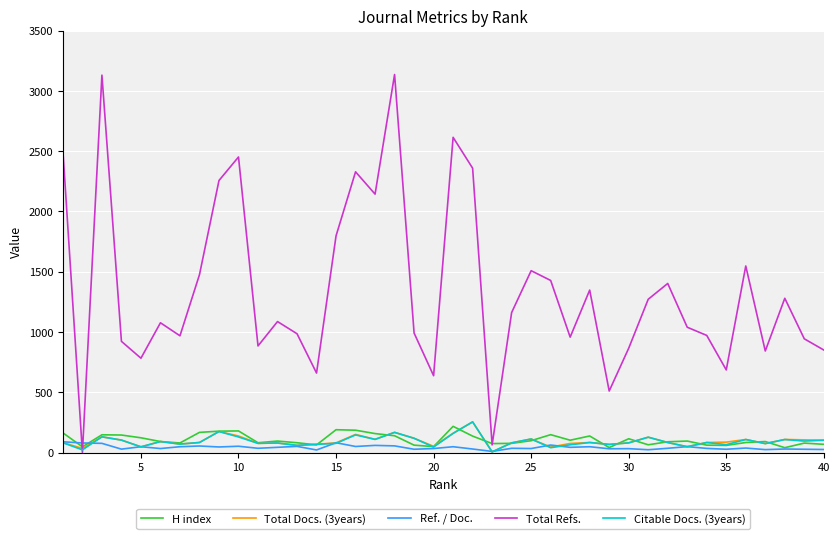

Which series has the largest total across all categories?

Total Refs.